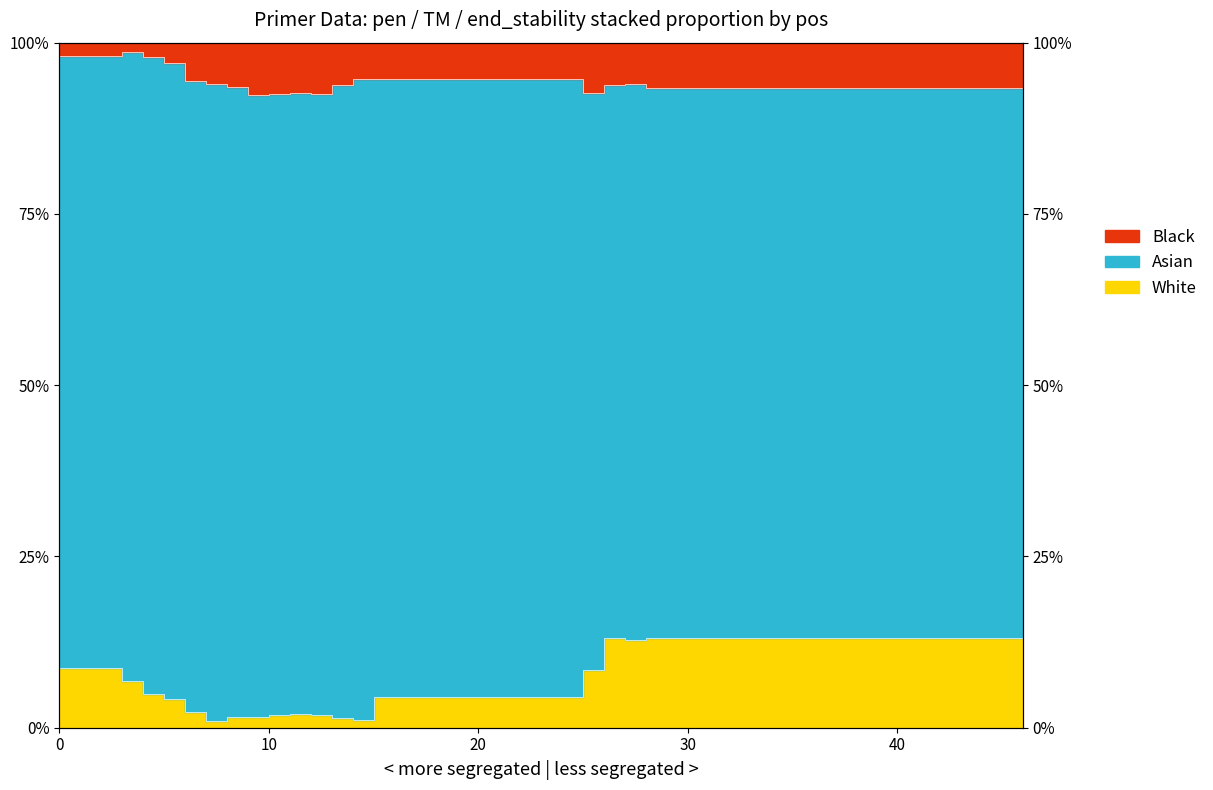

True or false: Black (END_STABILITY) and White (pen) cross at least once.

False